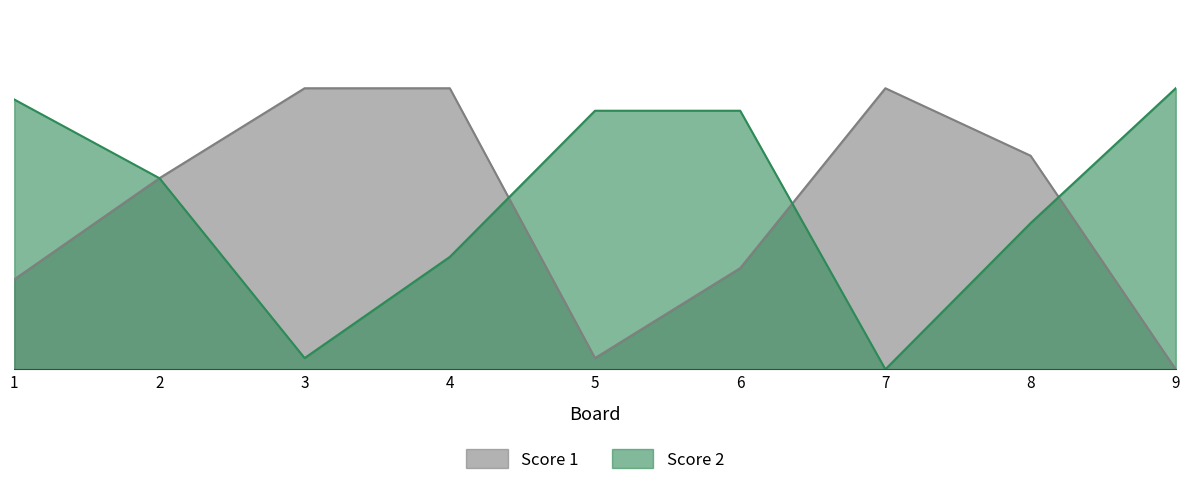

At how many categories does at least one series exceed 4?

9